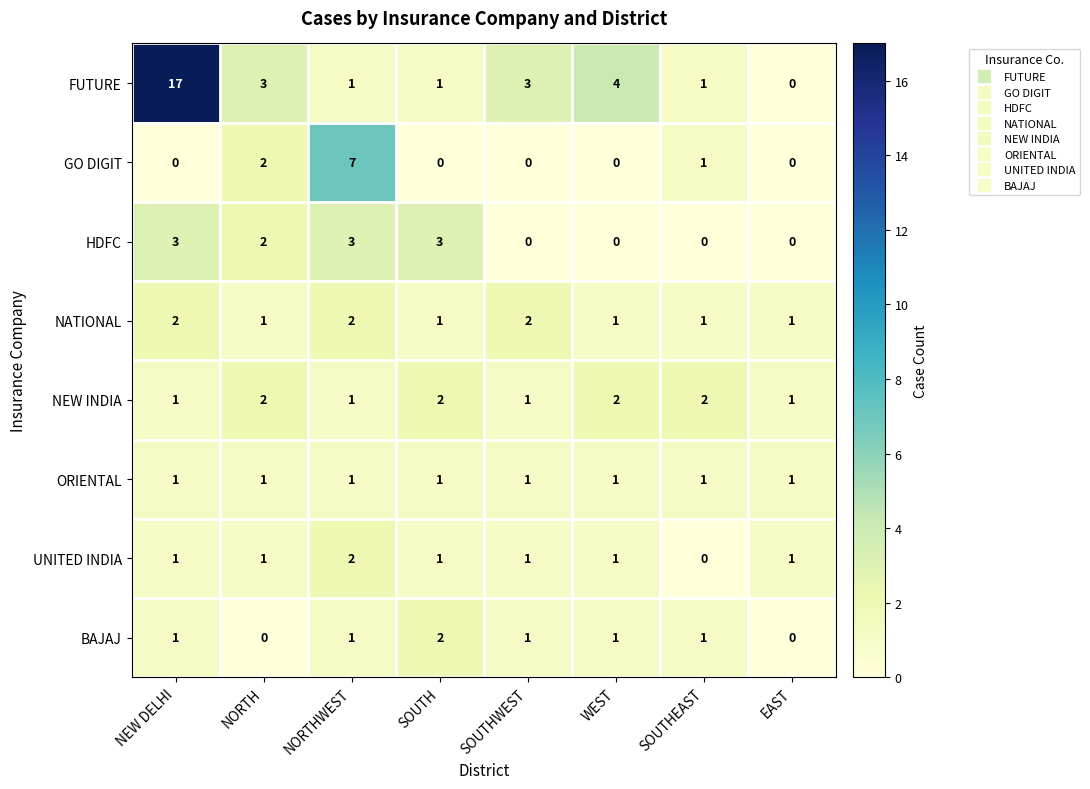

Is it true that GO DIGIT equals 0 at SOUTH?

True